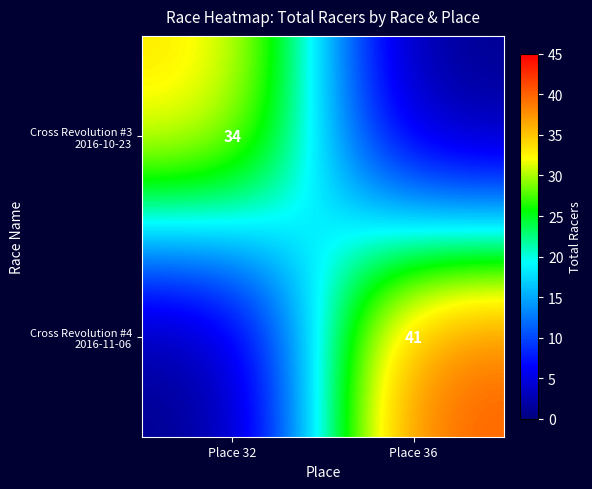

How many distinct data groups are displayed?

2